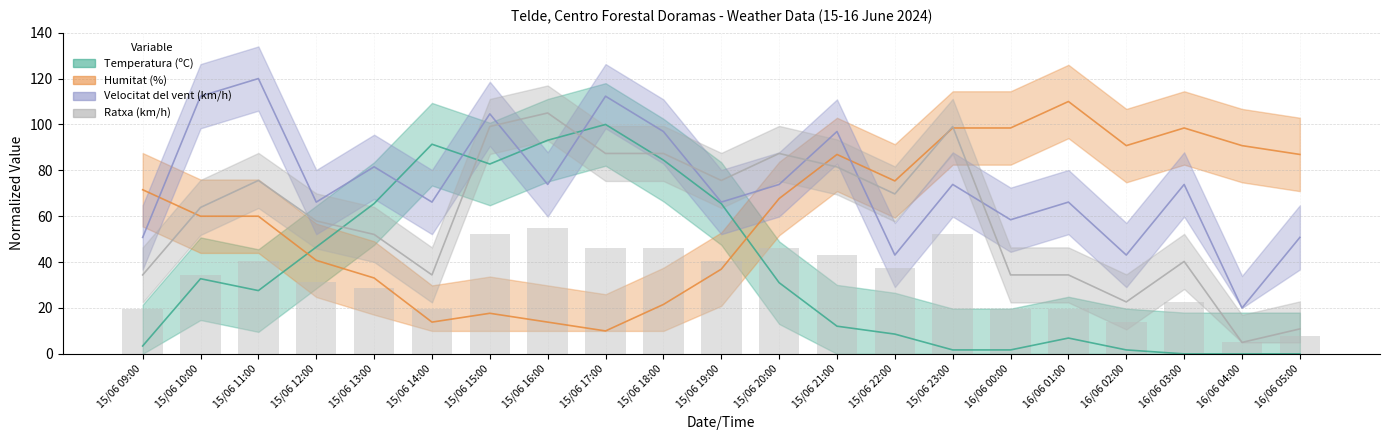

Rank the series at 15/06 16:00 from highest to lowest value.

Ratxa (km/h), Temperatura (ºC), Velocitat del vent (km/h), Humitat (%)